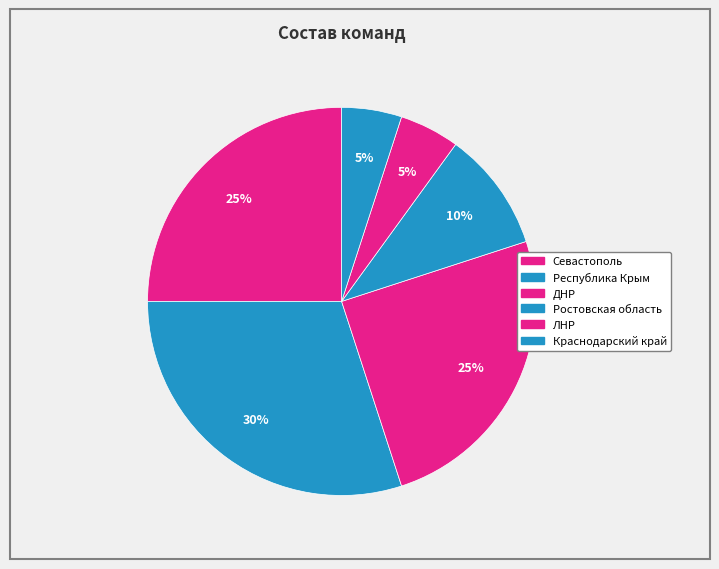

The Севастополь slice represents 25% of the pie. True or false?

True